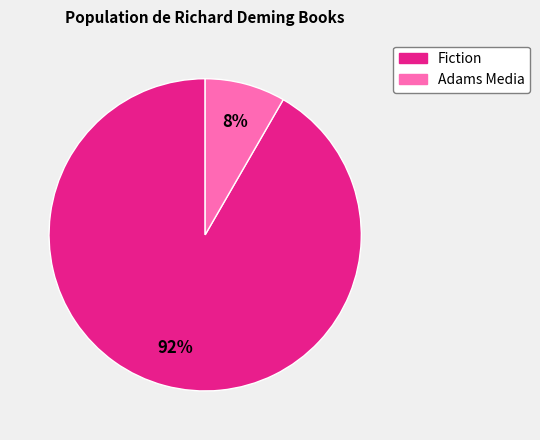

To the nearest percent, what is the average slice percentage?

50%